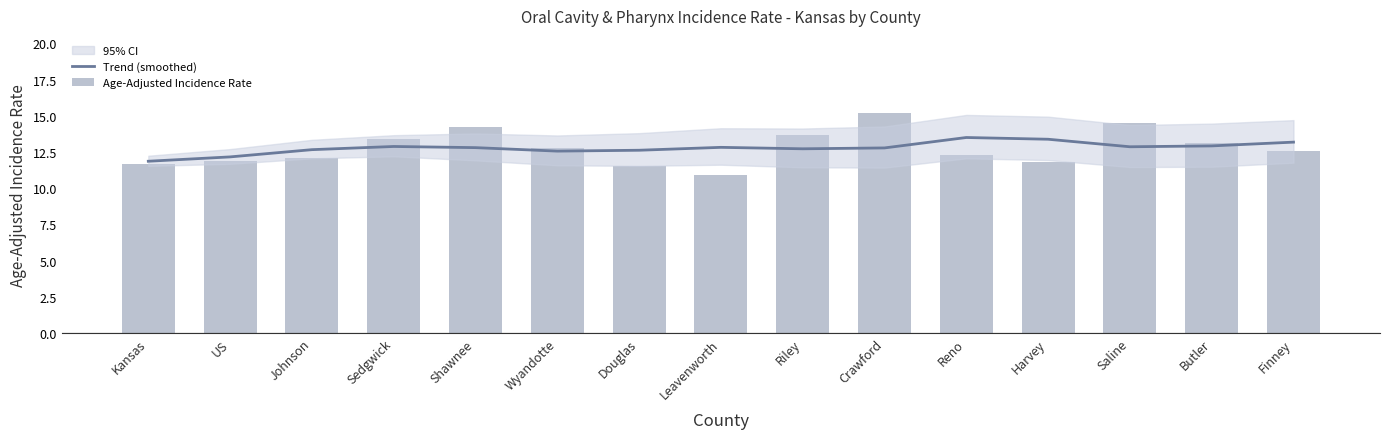

What is the difference between the maximum and second lowest values in the Trend (smoothed) series?

1.3